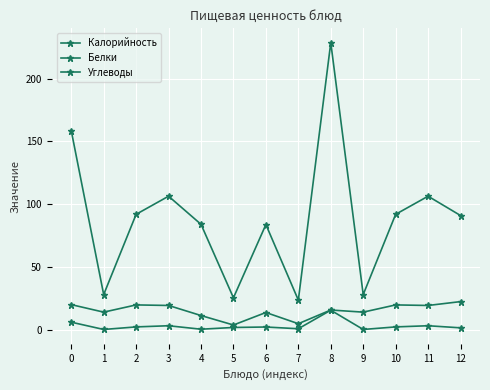

What is the total value across all series at 8?

260.0